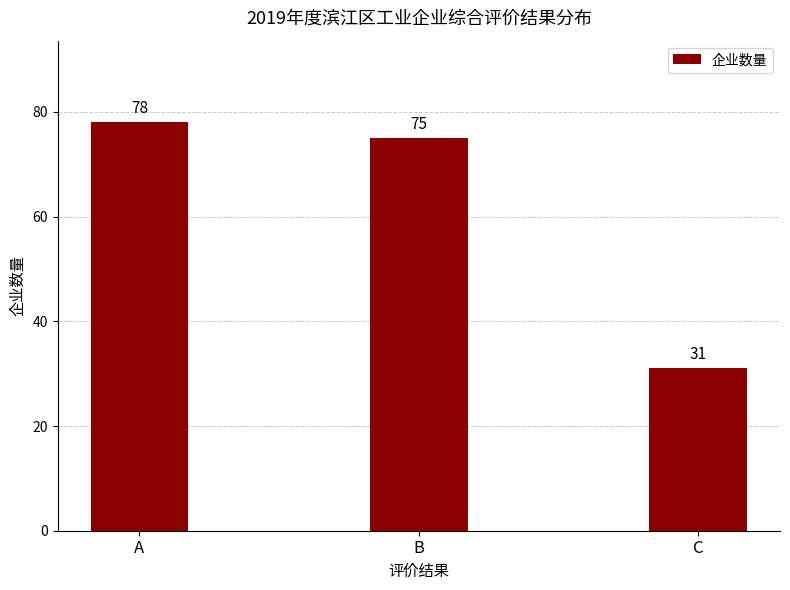

Where is the data nearest to the value 54?

B